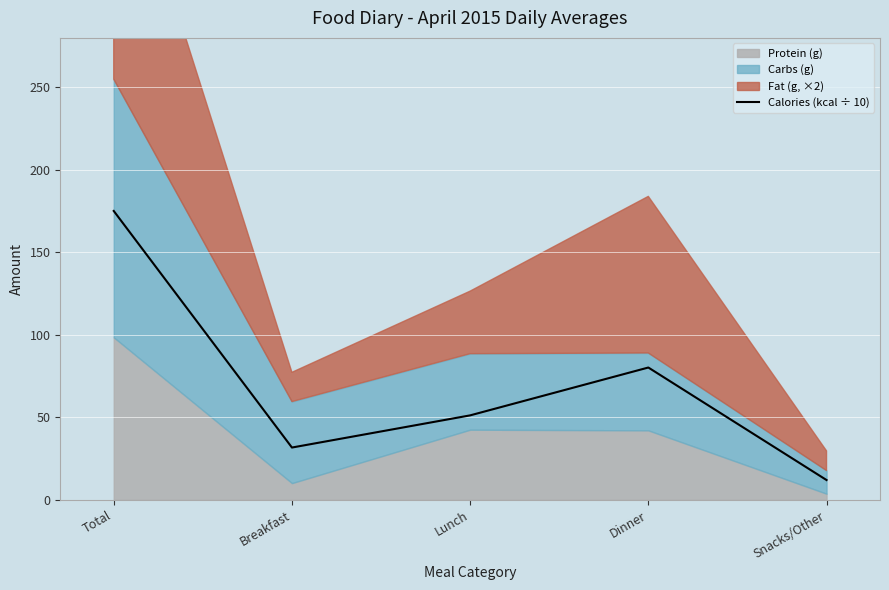

What is the difference between the maximum and minimum values?

163.1